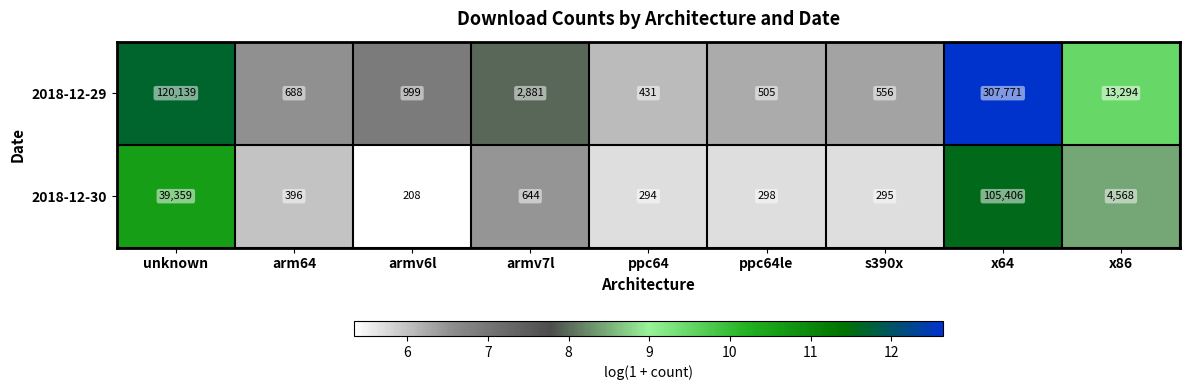

The 2018-12-29 series shows 688 at arm64. True or false?

True